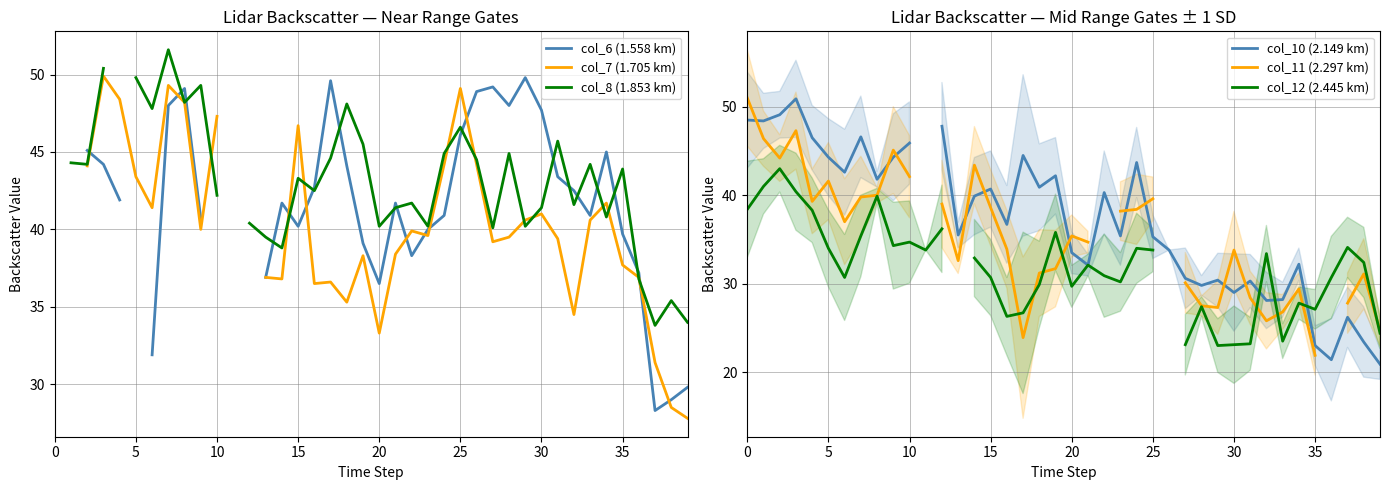

True or false: col_12 (2.445 km) has more than 2 interior local peaks.

True